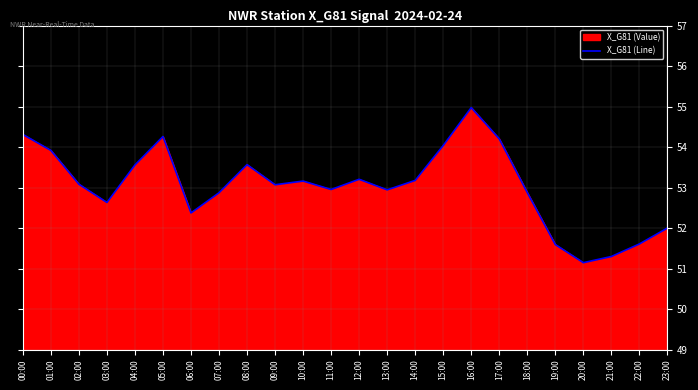

What is the sum of all values?

1272.8